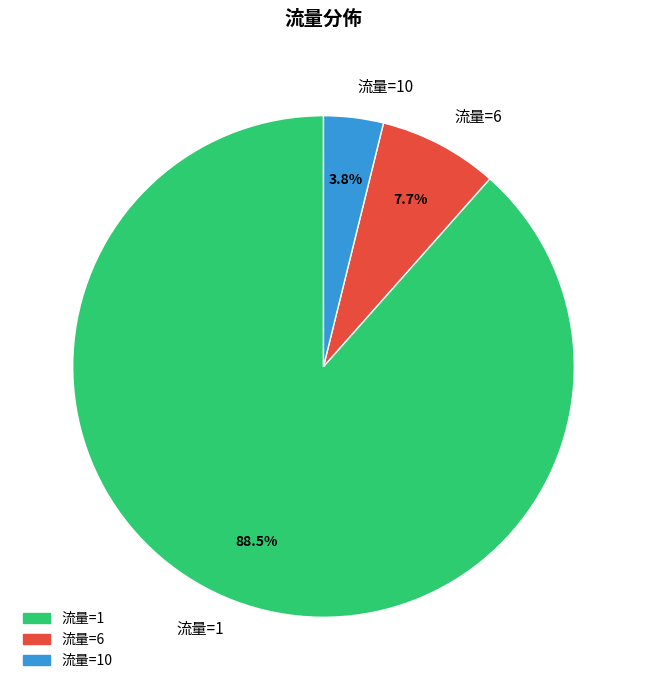

Is there a majority slice in this chart?

Yes